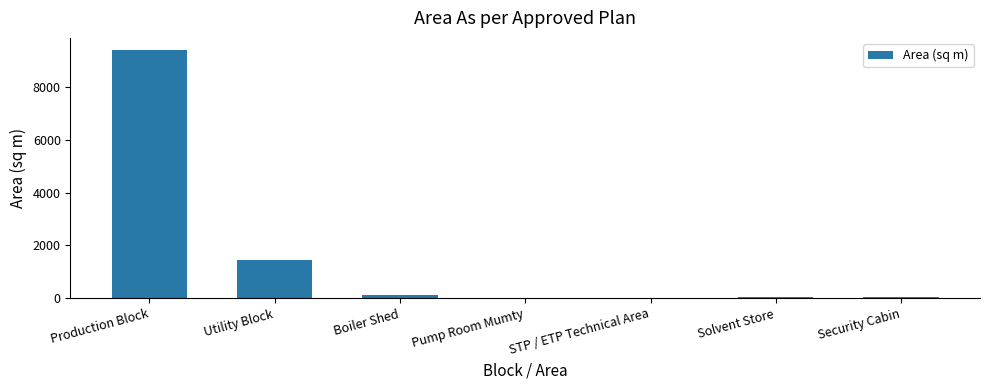

What is the greatest value displayed?

9410.5